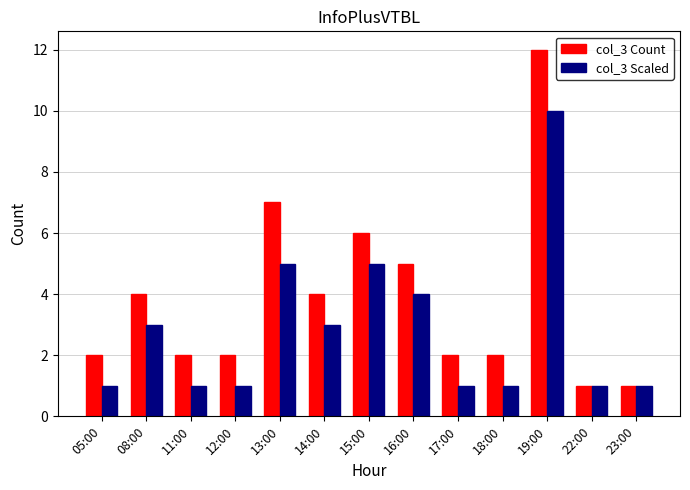

True or false: col_3 Count has a value of 2 at 14:00.

False